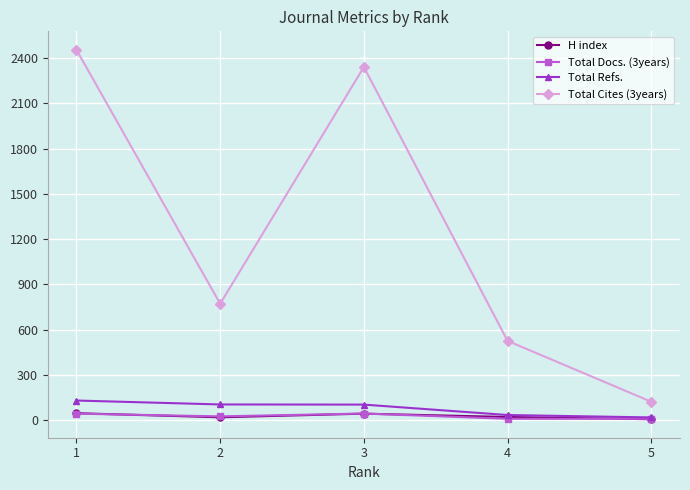

What value does the H index series have at 4?

22